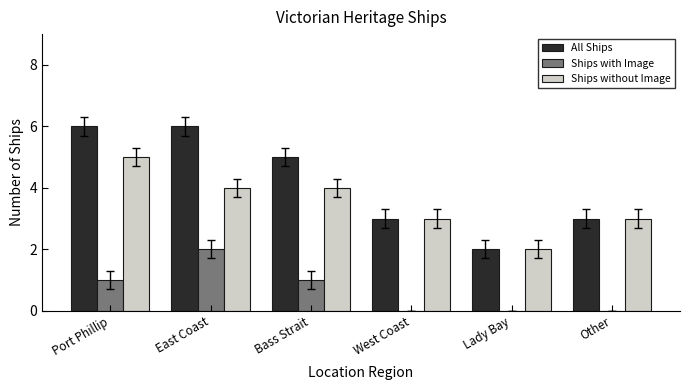

What is the sum of the All Ships values at Lady Bay and Port Phillip?

8